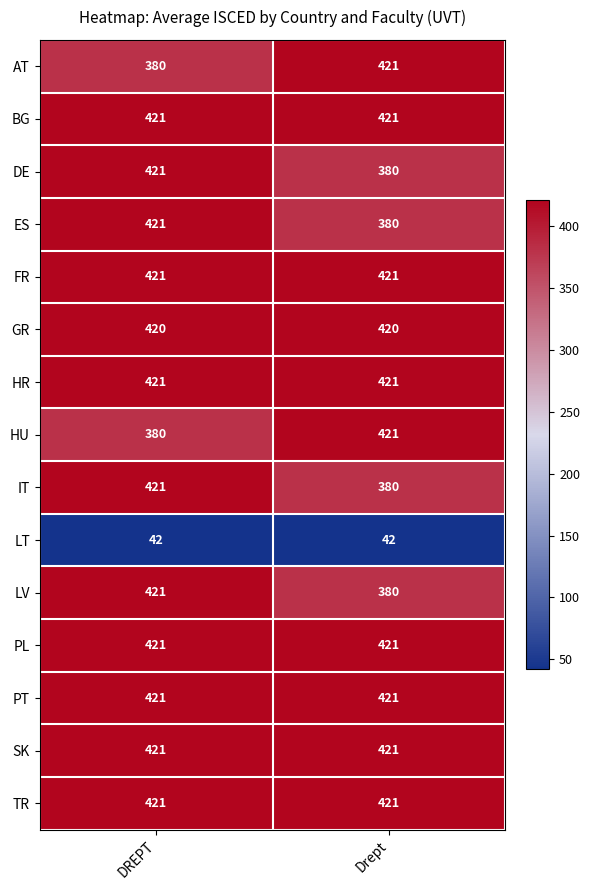

What is the spread (max minus min) of values at DREPT?

379